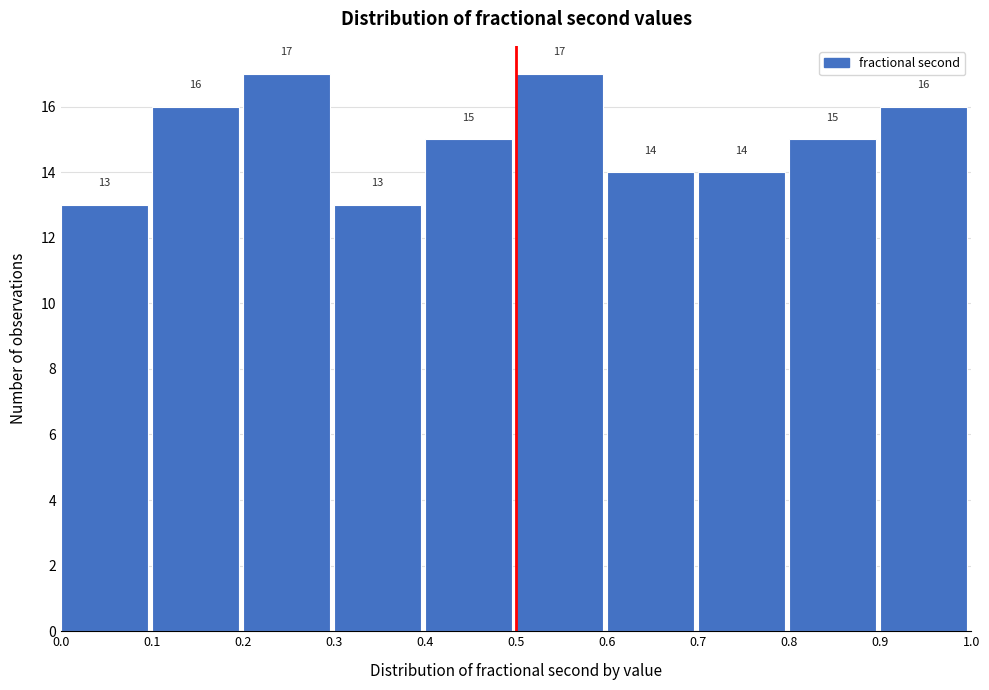

What is the height of the bar covering 0.0 to 0.1 on the x-axis?

13